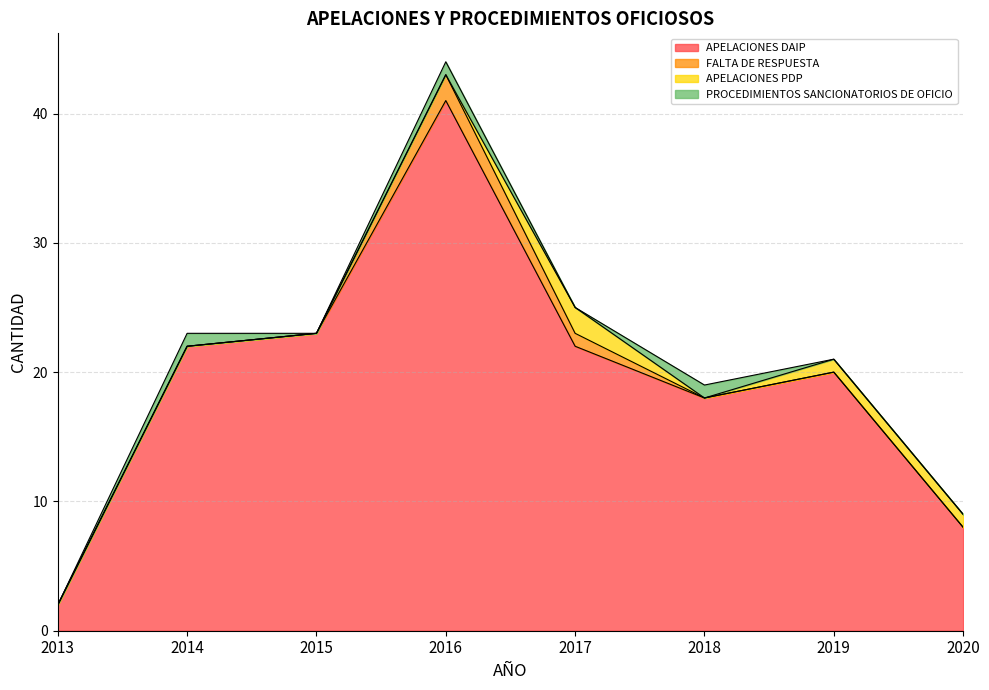

What are all the series names shown in the legend?

APELACIONES DAIP, FALTA DE RESPUESTA, APELACIONES PDP, PROCEDIMIENTOS SANCIONATORIOS DE OFICIO